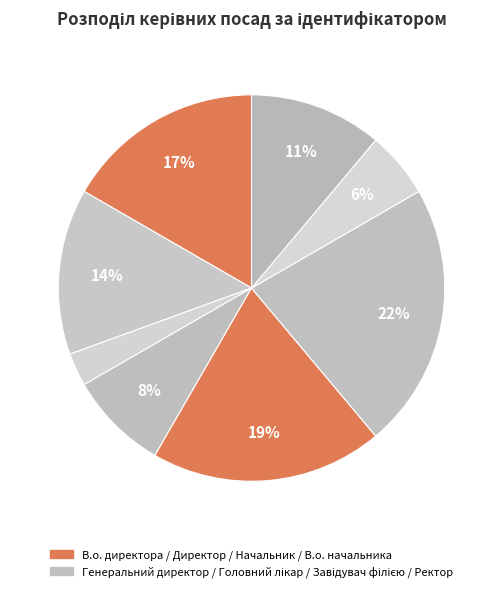

Rank the categories by value from highest to lowest.

Завідувач філією, Директор, В.о. директора, В.о. начальника, Ректор, Головний лікар, Начальник, Генеральний директор